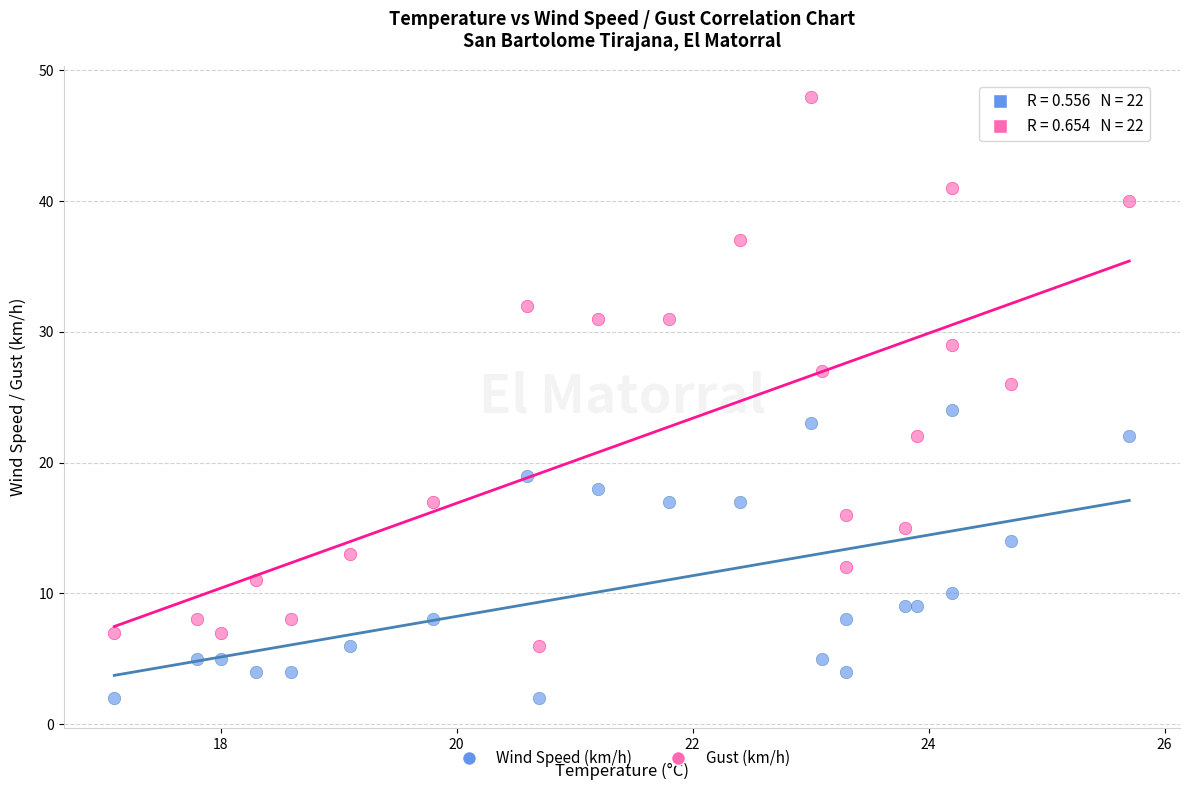

Across all data points, what is the range of Y values (max minus min)?

46